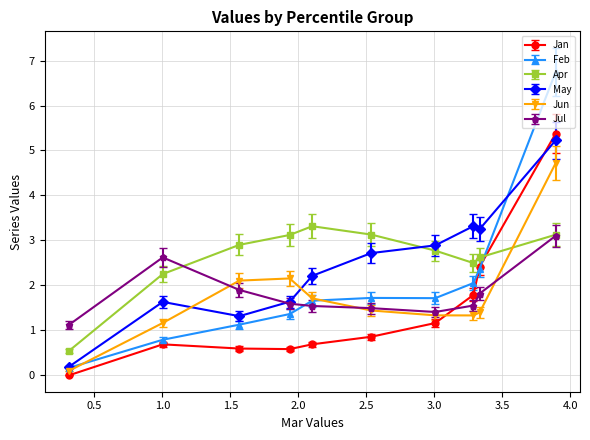

The Apr series shows 2.8 at pct35. True or false?

True